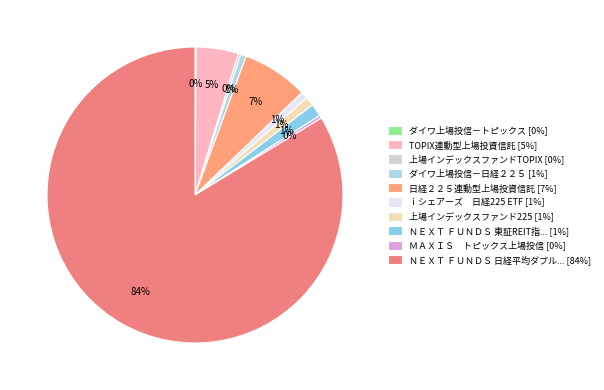

Count the number of slices in the pie.

10